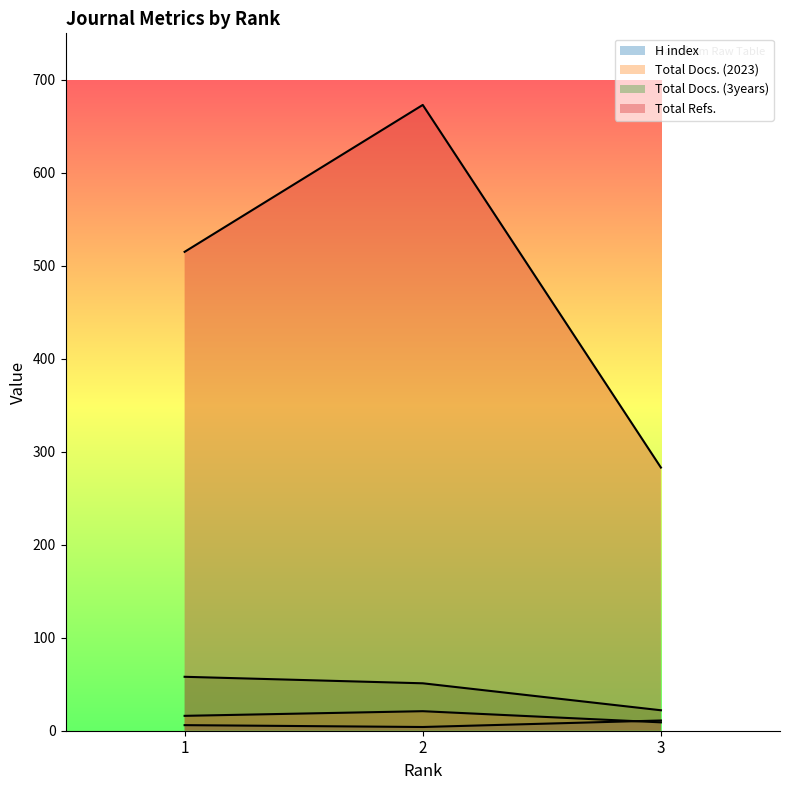

What is the total value across all series at 1?

595